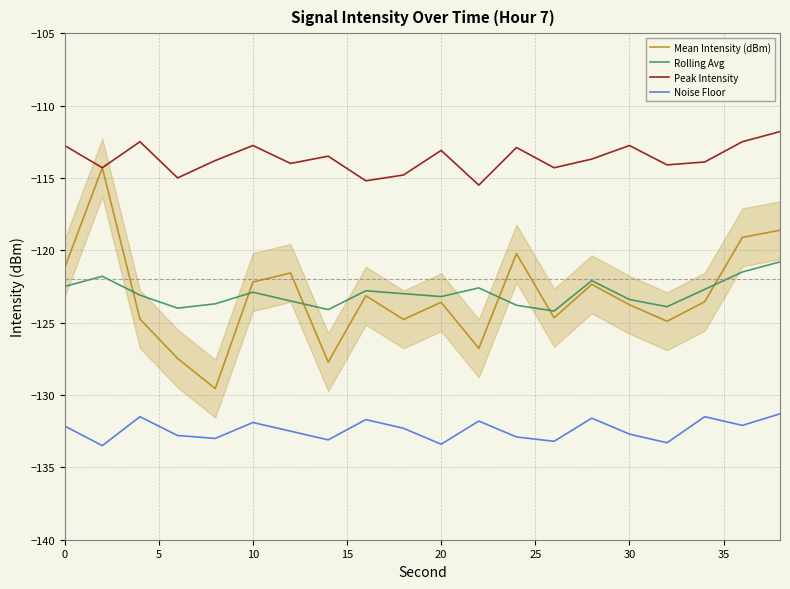

True or false: Noise Floor and Peak Intensity intersect in this chart.

False